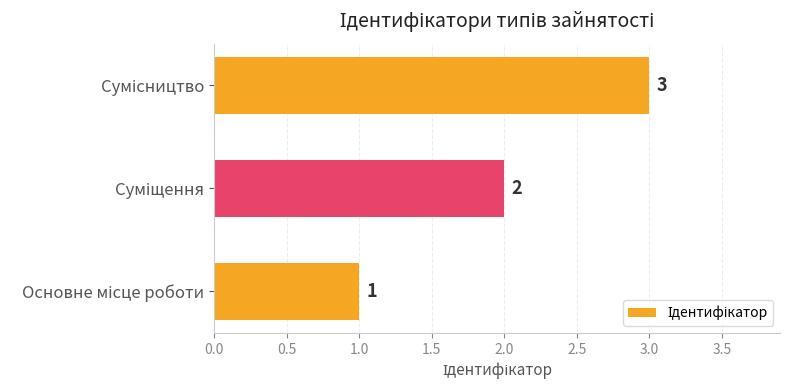

What is the sum of all values?

6